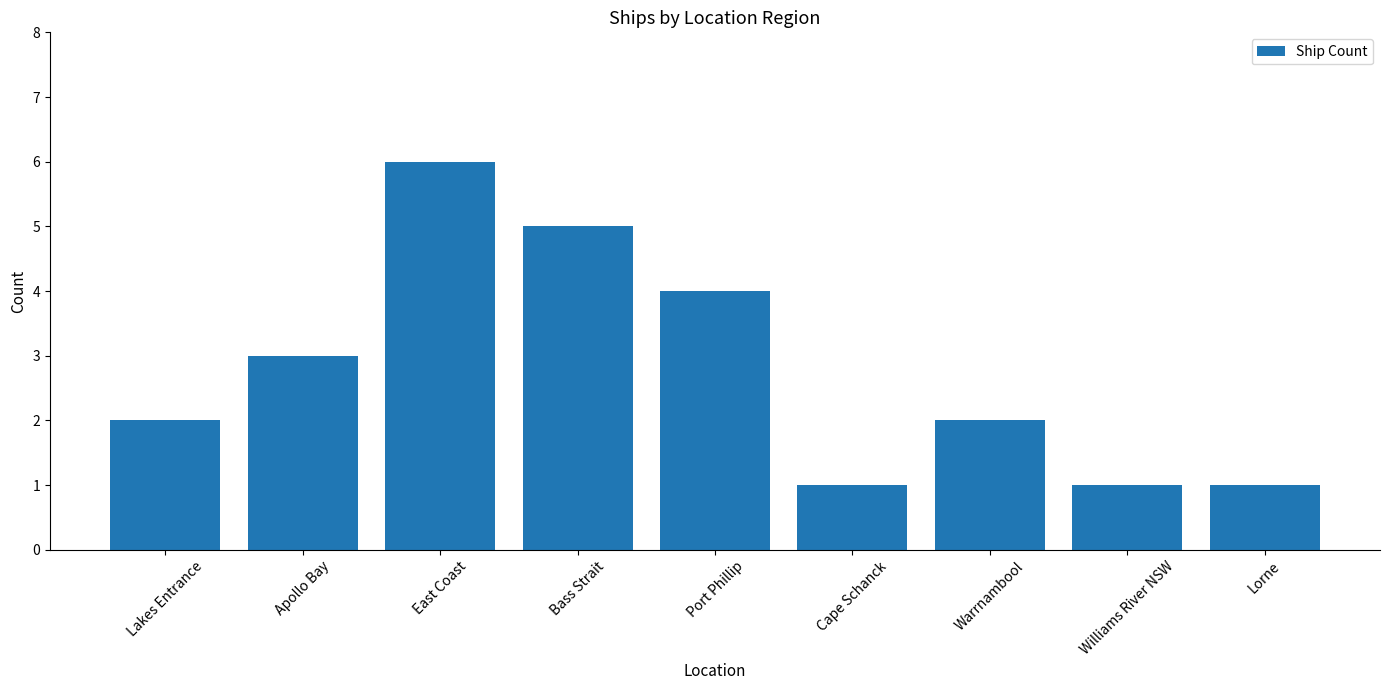

Reading left to right, transcribe all the data shown in this chart.

2	3	6	5	4	1	2	1	1